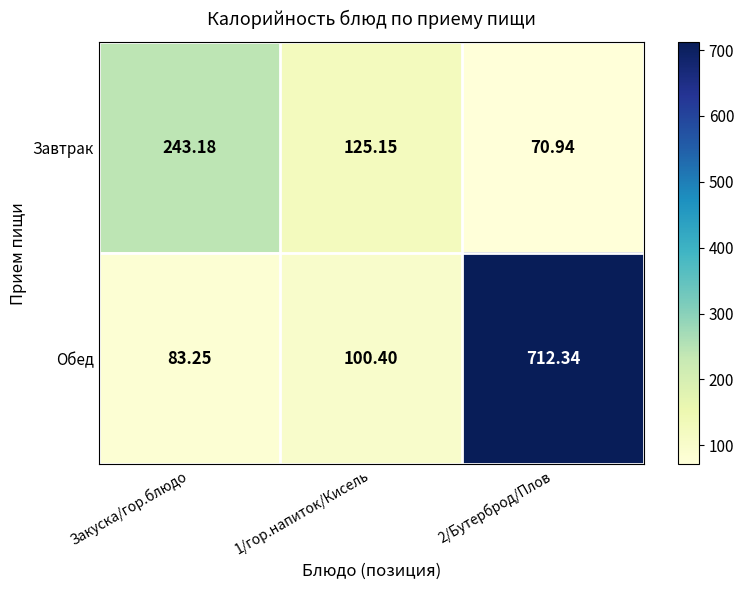

Is the value of Завтрак at 2/Бутерброд/Плов greater than the value of Обед at 2/Бутерброд/Плов?

No